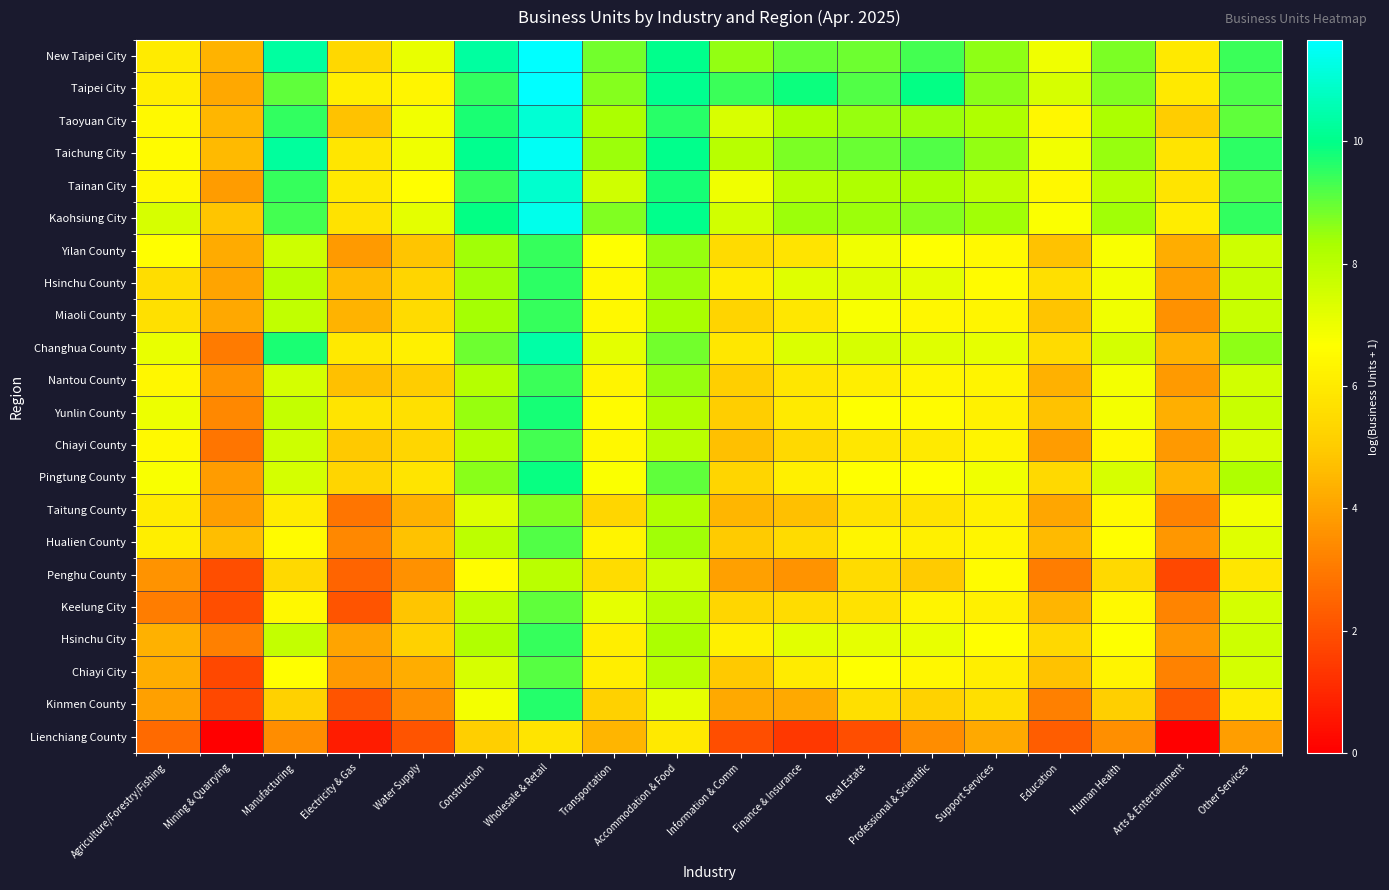

How many distinct data groups are displayed?

22